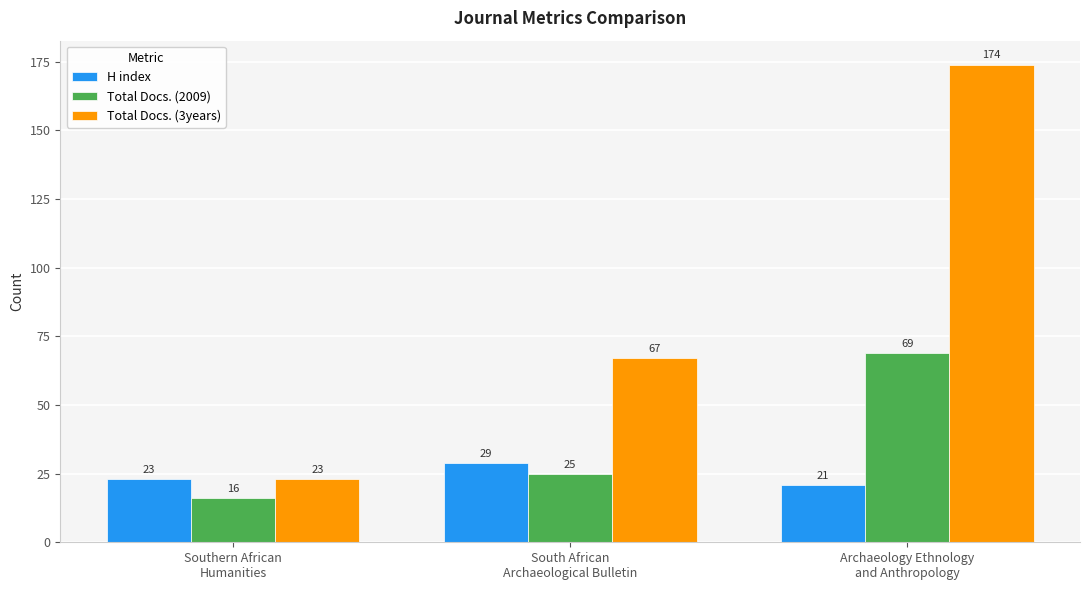

Reading left to right, list all the values displayed in this chart.

H index: Southern African
Humanities=23	South African
Archaeological Bulletin=29	Archaeology Ethnology
and Anthropology=21
Total Docs. (2009): Southern African
Humanities=16	South African
Archaeological Bulletin=25	Archaeology Ethnology
and Anthropology=69
Total Docs. (3years): Southern African
Humanities=23	South African
Archaeological Bulletin=67	Archaeology Ethnology
and Anthropology=174